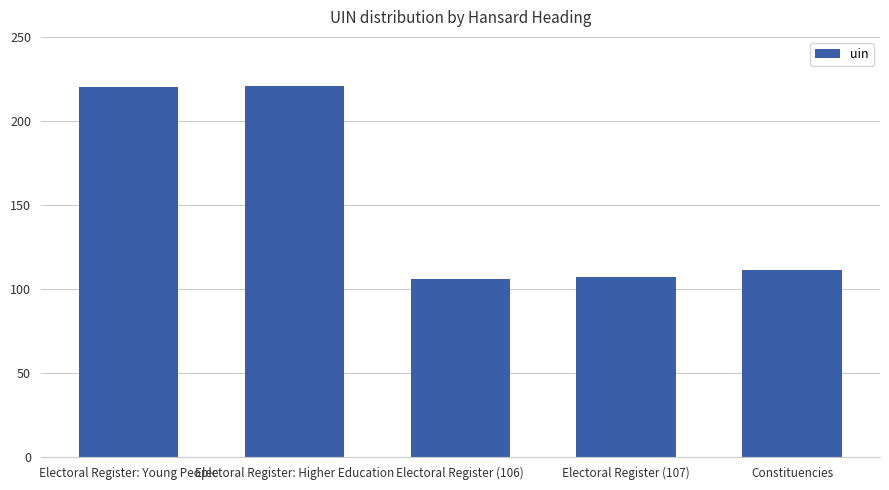

What is the average value?

153